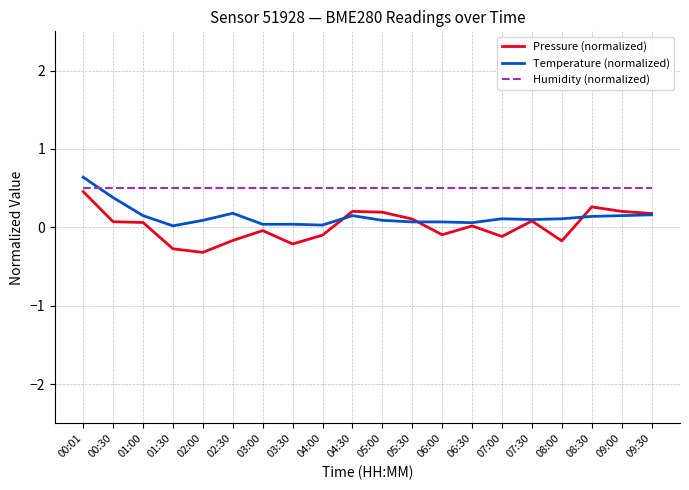

What is the greatest value displayed?

0.6